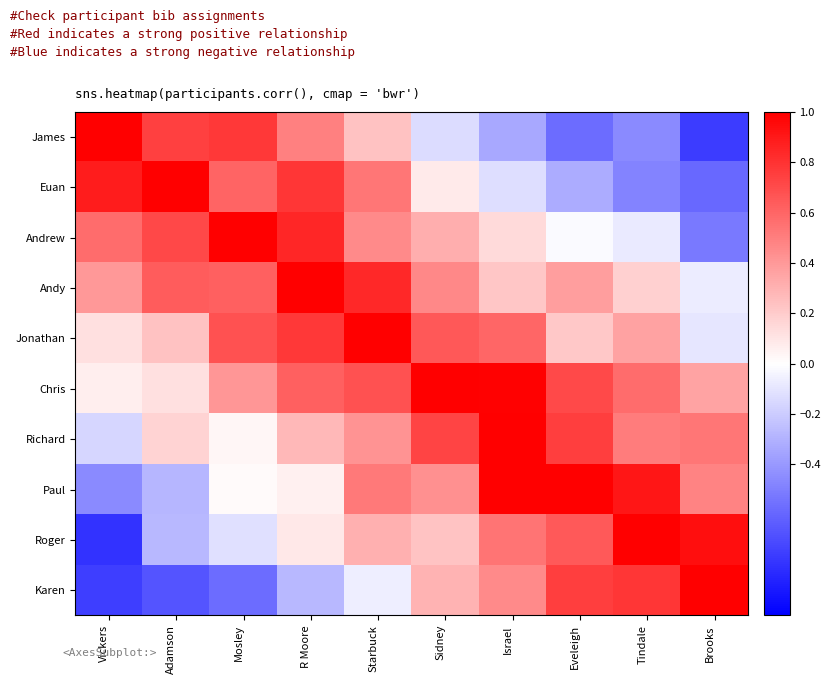

Reading right to left, extract all data points from this chart.

James: Brooks=-0.8	Tindale=-0.5	Eveleigh=-0.6	Israel=-0.3	Sidney=-0.1	Starbuck=0.2	R Moore=0.5	Mosley=0.8	Adamson=0.7	Vickers=1.0
Euan: Brooks=-0.6	Tindale=-0.5	Eveleigh=-0.3	Israel=-0.1	Sidney=0.1	Starbuck=0.5	R Moore=0.8	Mosley=0.6	Adamson=1.0	Vickers=0.9
Andrew: Brooks=-0.5	Tindale=-0.1	Eveleigh=-0.0	Israel=0.1	Sidney=0.3	Starbuck=0.5	R Moore=0.8	Mosley=1.0	Adamson=0.7	Vickers=0.6
Andy: Brooks=-0.1	Tindale=0.2	Eveleigh=0.4	Israel=0.2	Sidney=0.5	Starbuck=0.8	R Moore=1.0	Mosley=0.6	Adamson=0.6	Vickers=0.4
Jonathan: Brooks=-0.1	Tindale=0.4	Eveleigh=0.2	Israel=0.6	Sidney=0.6	Starbuck=1.0	R Moore=0.8	Mosley=0.7	Adamson=0.2	Vickers=0.1
Chris: Brooks=0.4	Tindale=0.6	Eveleigh=0.7	Israel=1.0	Sidney=1.0	Starbuck=0.7	R Moore=0.6	Mosley=0.4	Adamson=0.1	Vickers=0.1
Richard: Brooks=0.5	Tindale=0.5	Eveleigh=0.8	Israel=1.0	Sidney=0.7	Starbuck=0.4	R Moore=0.3	Mosley=0.0	Adamson=0.2	Vickers=-0.2
Paul: Brooks=0.5	Tindale=0.9	Eveleigh=1.0	Israel=1.0	Sidney=0.4	Starbuck=0.5	R Moore=0.1	Mosley=0.0	Adamson=-0.3	Vickers=-0.5
Roger: Brooks=0.9	Tindale=1.0	Eveleigh=0.6	Israel=0.5	Sidney=0.2	Starbuck=0.3	R Moore=0.1	Mosley=-0.1	Adamson=-0.3	Vickers=-0.8
Karen: Brooks=1.0	Tindale=0.8	Eveleigh=0.8	Israel=0.5	Sidney=0.3	Starbuck=-0.1	R Moore=-0.3	Mosley=-0.6	Adamson=-0.7	Vickers=-0.8